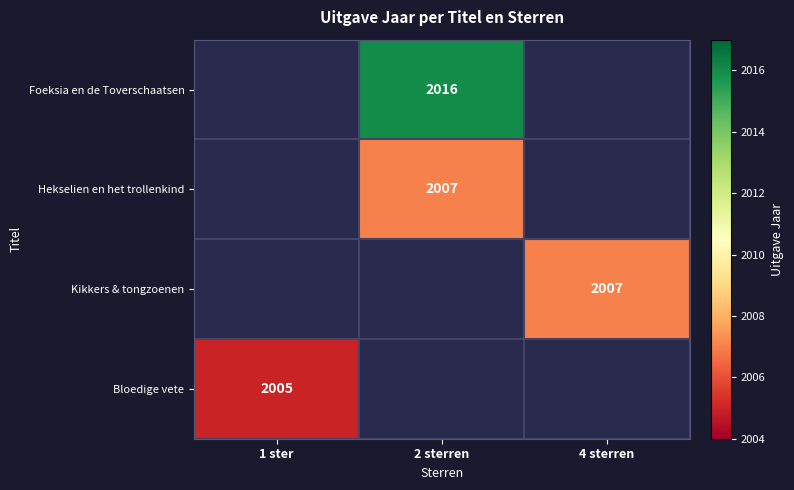

Is the value of Hekselien en het trollenkind at 2 sterren greater than the value of Bloedige vete at 1 ster?

Yes